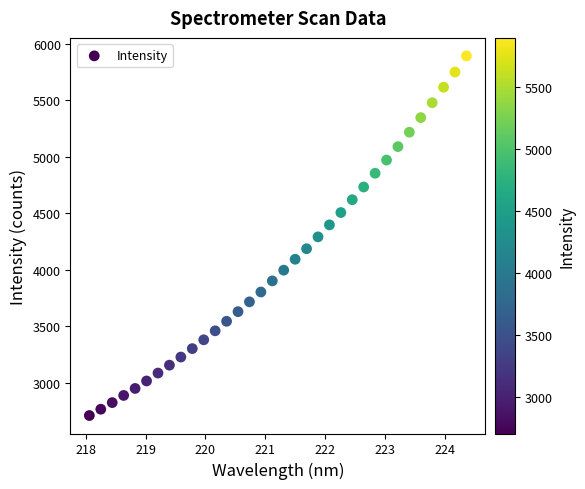

What is the range of X values (max minus min)?

6.3